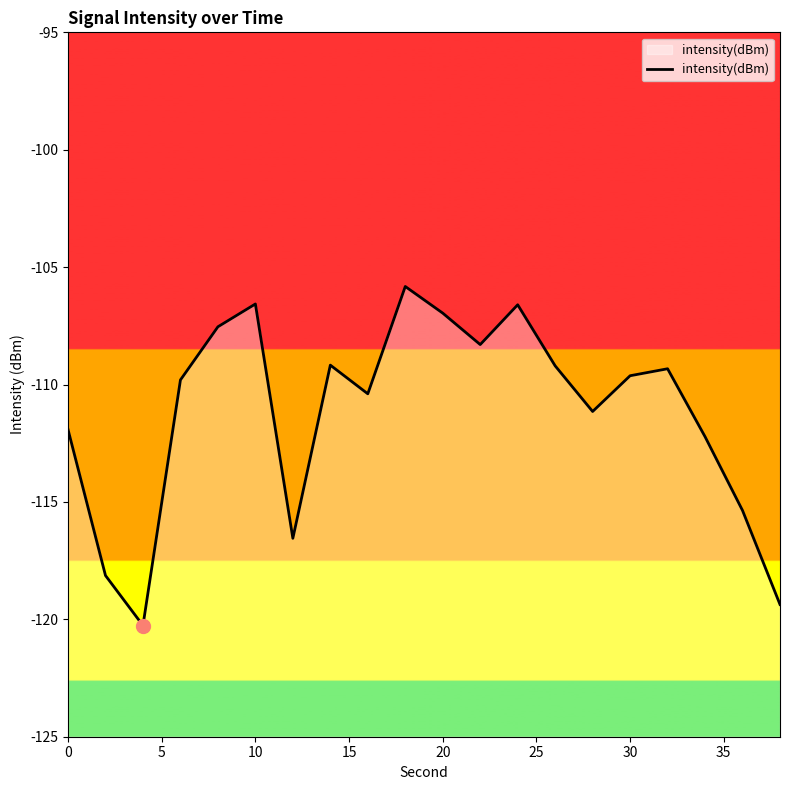

How many categories are shown in the chart?

20